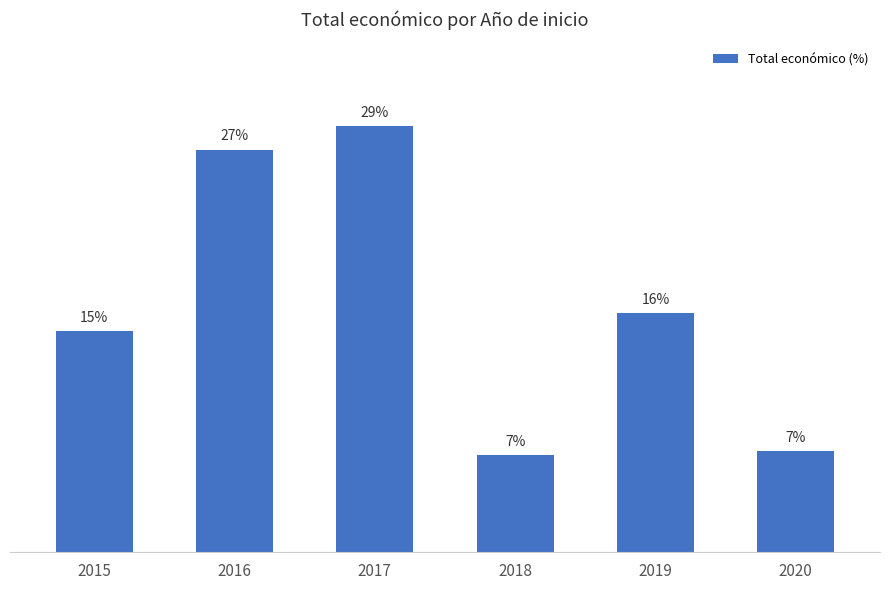

True or false: the data shows 42.0 at 2016.

False